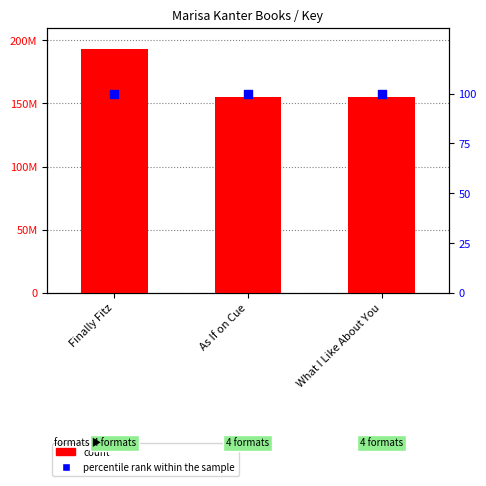

What is the total value across all series at As If on Cue?

155204964